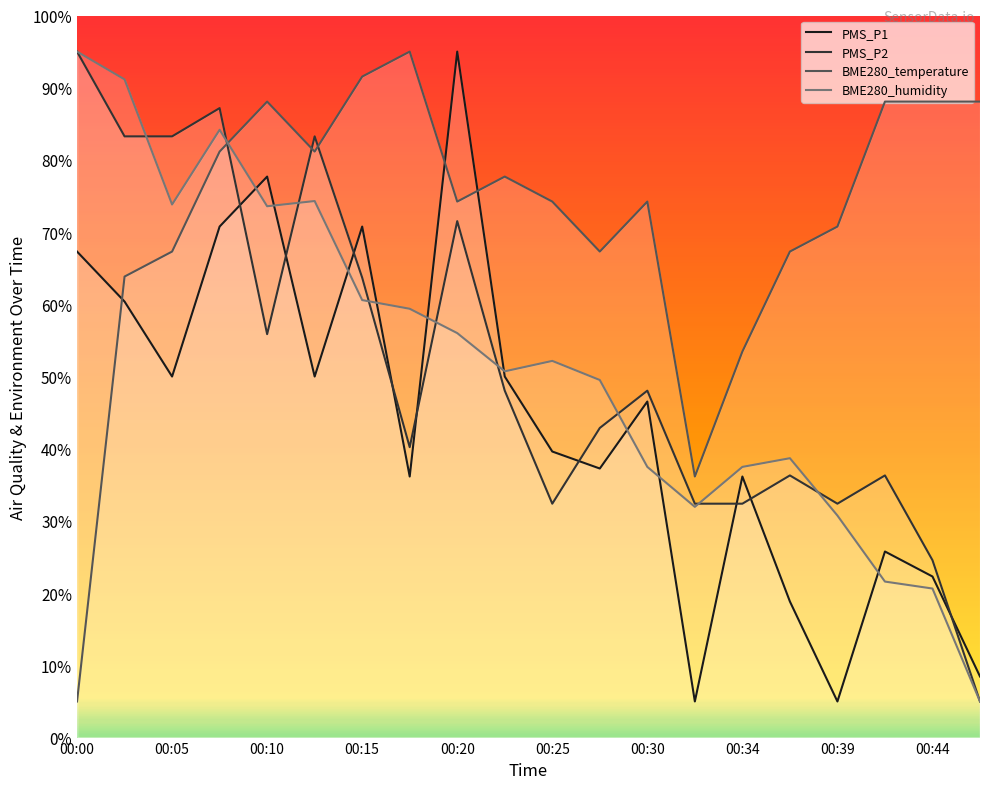

Does the chart display data point markers on the line(s)?

No